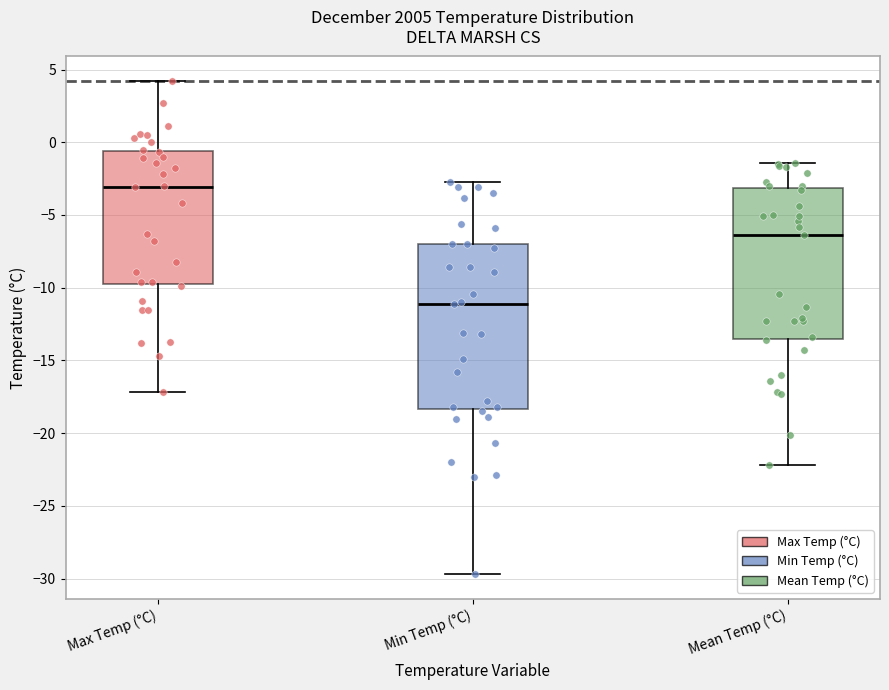

Reading left to right, transcribe this box plot: for each box, give where its median line is, the range the box spans, and where its two whiskers end, as read against the y-axis. The values are not printed on the chart, so give them approximately, as read against the axis.

Max Temp (°C): median -3.0, box -9.5 to -0.5, whiskers -17.0 to 4.0
Min Temp (°C): median -11.0, box -18.5 to -7.0, whiskers -29.5 to -2.5
Mean Temp (°C): median -6.5, box -13.5 to -3.0, whiskers -22.0 to -1.5